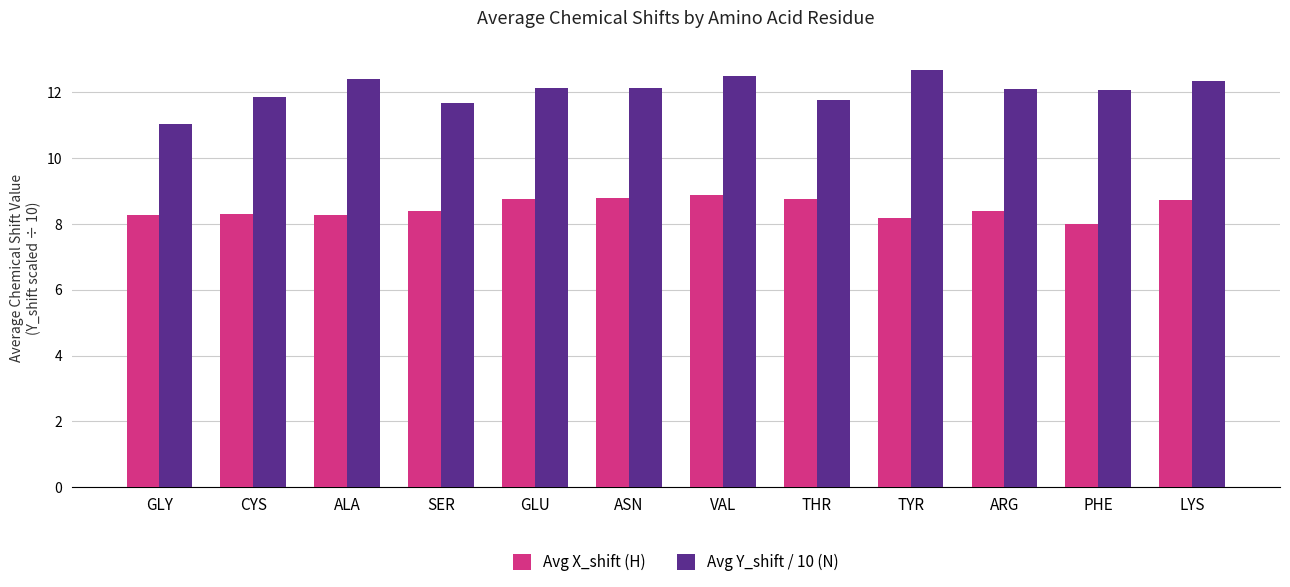

Rank the series by their average value, from lowest to highest.

Avg X_shift (H), Avg Y_shift / 10 (N)